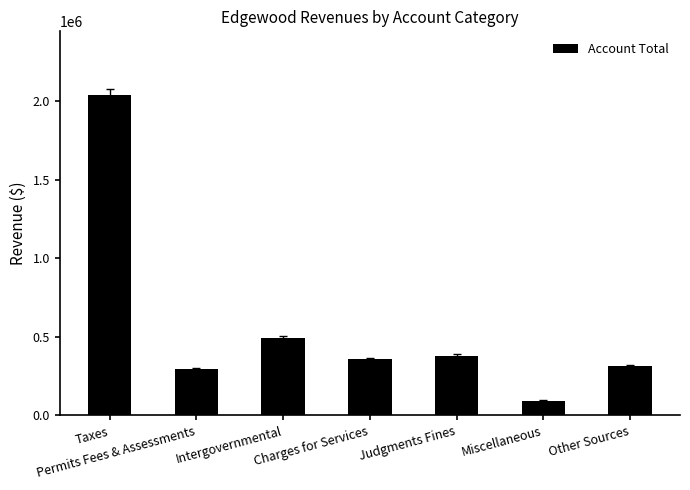

True or false: the data shows 94256 at Judgments Fines.

False